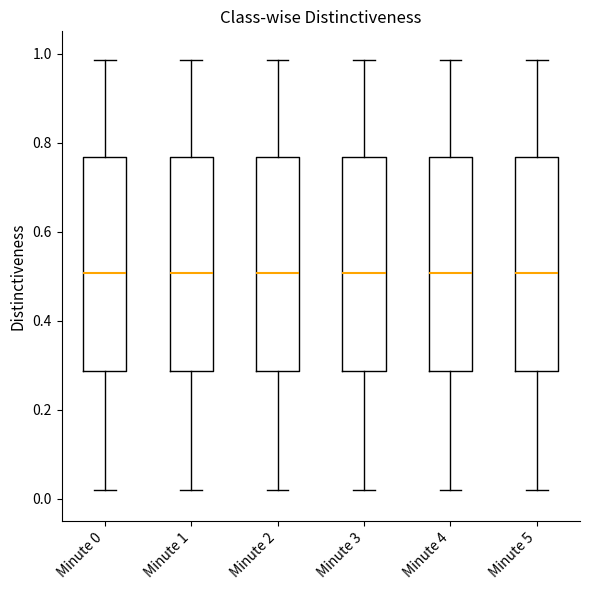

Reading left to right, transcribe this box plot: for each box, give where its median line is, the range the box spans, and where its two whiskers end, as read against the y-axis. The values are not printed on the chart, so give them approximately, as read against the axis.

Minute 0: median 0.50, box 0.28 to 0.76, whiskers 0.02 to 0.98
Minute 1: median 0.50, box 0.28 to 0.76, whiskers 0.02 to 0.98
Minute 2: median 0.50, box 0.28 to 0.76, whiskers 0.02 to 0.98
Minute 3: median 0.50, box 0.28 to 0.76, whiskers 0.02 to 0.98
Minute 4: median 0.50, box 0.28 to 0.76, whiskers 0.02 to 0.98
Minute 5: median 0.50, box 0.28 to 0.76, whiskers 0.02 to 0.98